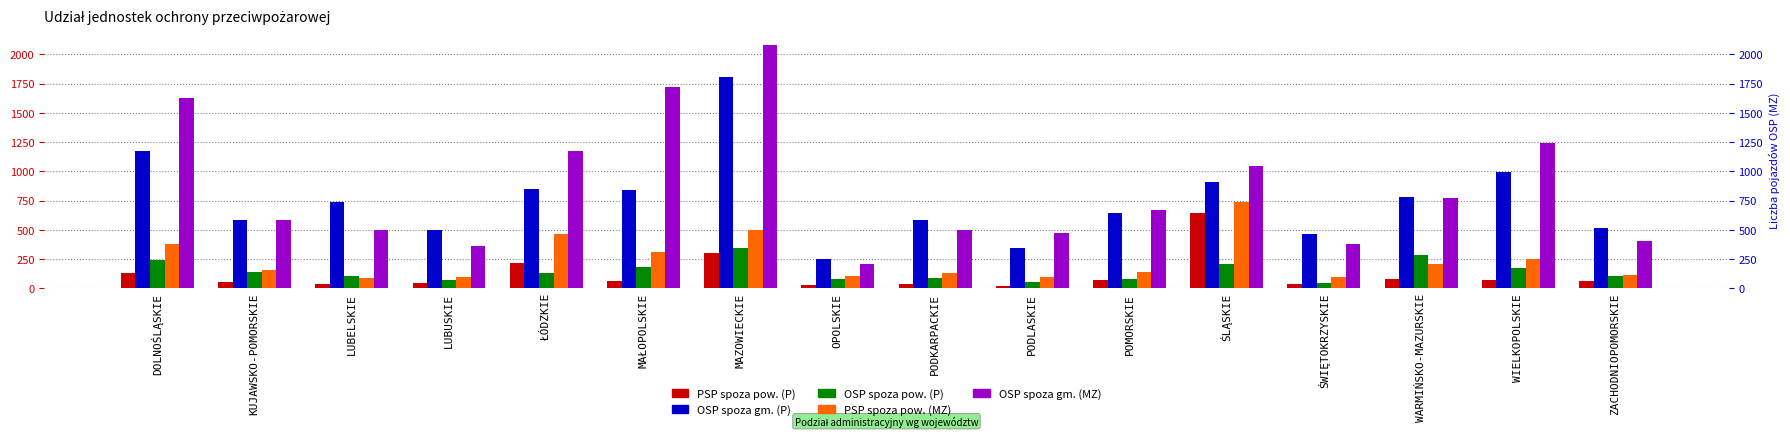

Reading left to right, what are all the values shown in this chart?

PSP spoza pow. (P): DOLNOŚLĄSKIE=126	KUJAWSKO-POMORSKIE=51	LUBELSKIE=39	LUBUSKIE=45	ŁÓDZKIE=214	MAŁOPOLSKIE=62	MAZOWIECKIE=303	OPOLSKIE=26	PODKARPACKIE=32	PODLASKIE=20	POMORSKIE=73	ŚLĄSKIE=640	ŚWIĘTOKRZYSKIE=40	WARMIŃSKO-MAZURSKIE=82	WIELKOPOLSKIE=74	ZACHODNIOPOMORSKIE=61
OSP spoza gm. (P): DOLNOŚLĄSKIE=1174	KUJAWSKO-POMORSKIE=585	LUBELSKIE=735	LUBUSKIE=502	ŁÓDZKIE=847	MAŁOPOLSKIE=844	MAZOWIECKIE=1809	OPOLSKIE=247	PODKARPACKIE=586	PODLASKIE=342	POMORSKIE=641	ŚLĄSKIE=912	ŚWIĘTOKRZYSKIE=465	WARMIŃSKO-MAZURSKIE=784	WIELKOPOLSKIE=995	ZACHODNIOPOMORSKIE=519
OSP spoza pow. (P): DOLNOŚLĄSKIE=238	KUJAWSKO-POMORSKIE=136	LUBELSKIE=104	LUBUSKIE=74	ŁÓDZKIE=134	MAŁOPOLSKIE=180	MAZOWIECKIE=342	OPOLSKIE=80	PODKARPACKIE=84	PODLASKIE=51	POMORSKIE=77	ŚLĄSKIE=206	ŚWIĘTOKRZYSKIE=45	WARMIŃSKO-MAZURSKIE=288	WIELKOPOLSKIE=176	ZACHODNIOPOMORSKIE=108
PSP spoza pow. (MZ): DOLNOŚLĄSKIE=374	KUJAWSKO-POMORSKIE=154	LUBELSKIE=87	LUBUSKIE=93	ŁÓDZKIE=465	MAŁOPOLSKIE=310	MAZOWIECKIE=502	OPOLSKIE=103	PODKARPACKIE=131	PODLASKIE=94	POMORSKIE=140	ŚLĄSKIE=734	ŚWIĘTOKRZYSKIE=94	WARMIŃSKO-MAZURSKIE=205	WIELKOPOLSKIE=251	ZACHODNIOPOMORSKIE=109
OSP spoza gm. (MZ): DOLNOŚLĄSKIE=1630	KUJAWSKO-POMORSKIE=582	LUBELSKIE=498	LUBUSKIE=358	ŁÓDZKIE=1171	MAŁOPOLSKIE=1719	MAZOWIECKIE=2084	OPOLSKIE=209	PODKARPACKIE=498	PODLASKIE=470	POMORSKIE=666	ŚLĄSKIE=1045	ŚWIĘTOKRZYSKIE=379	WARMIŃSKO-MAZURSKIE=772	WIELKOPOLSKIE=1245	ZACHODNIOPOMORSKIE=405